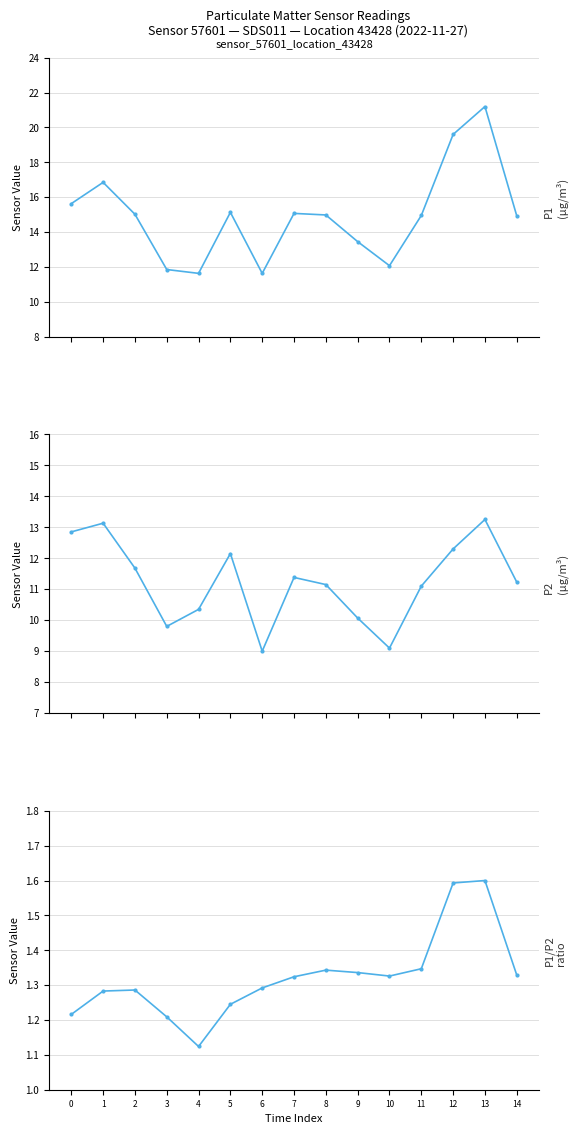

What is the value of the P1 point at the 5th from the left?

11.6